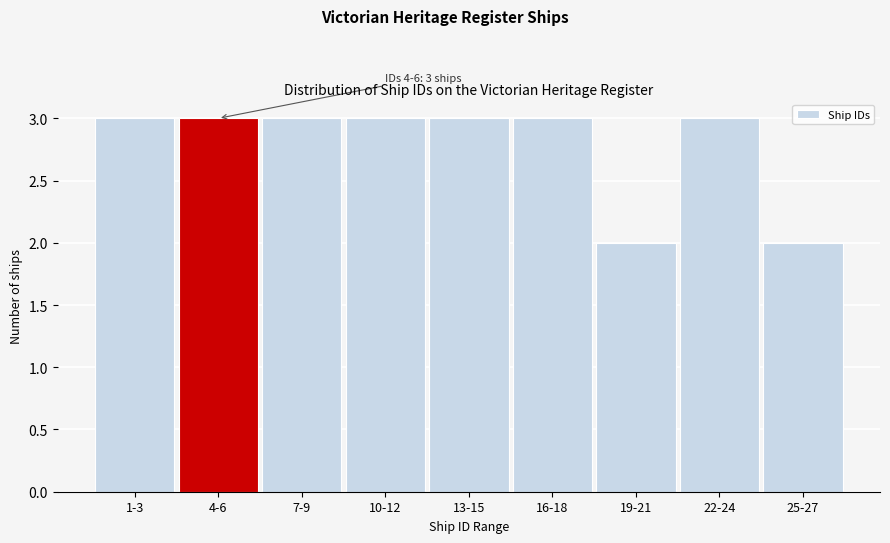

Reading left to right, transcribe all the data shown in this chart.

3	3	3	3	3	3	2	3	2